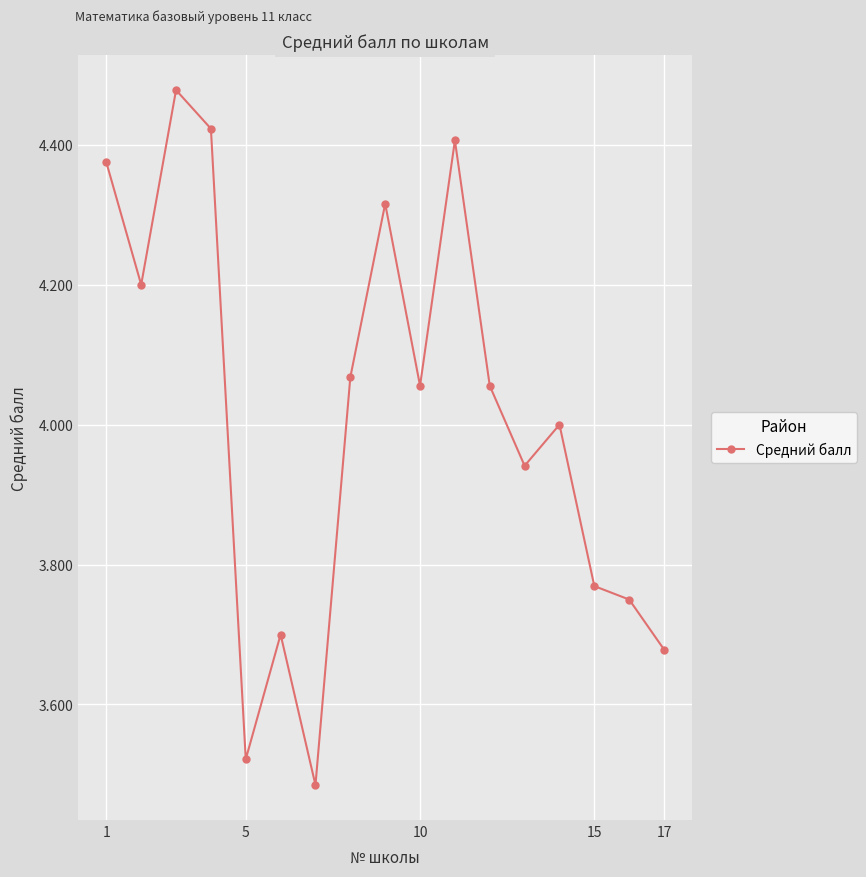

What is the difference between the maximum and minimum values?

1.0